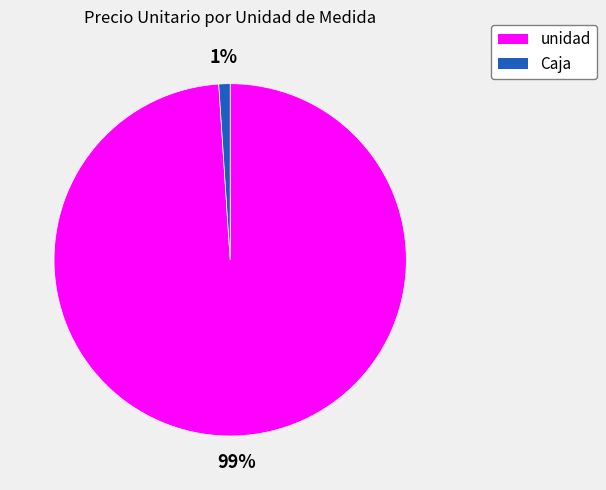

To the nearest percent, what is the average slice percentage?

50%